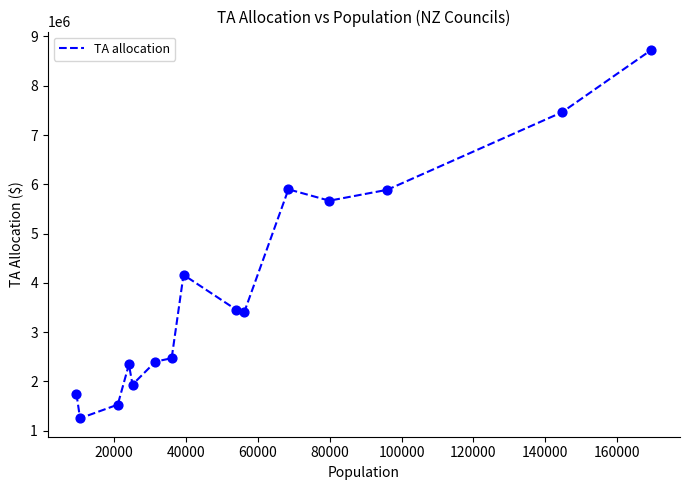

What is the smallest value displayed?

1252233.1